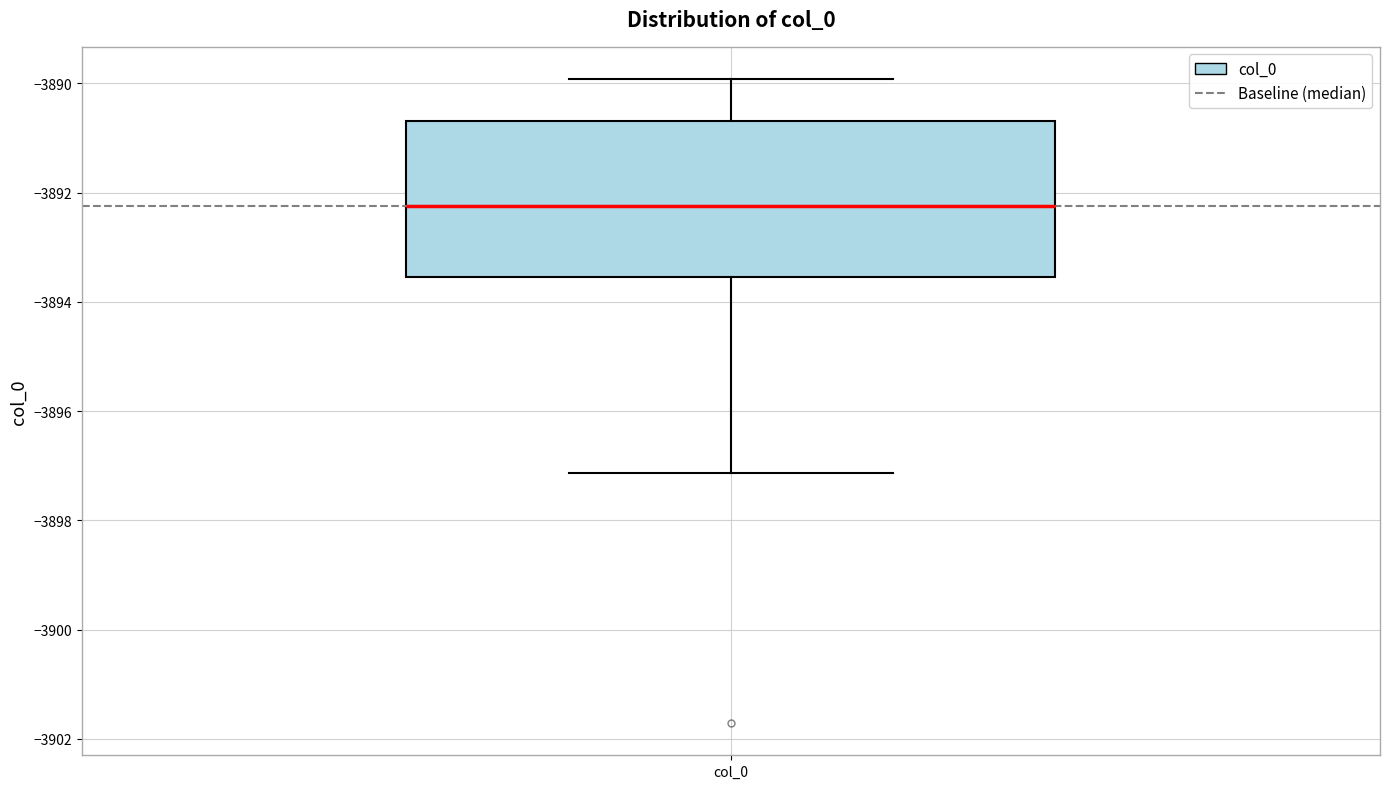

Where does the lower whisker of the box for col_0 end on the y-axis? The values are not printed on the chart, so give them approximately, as read against the axis.

-3897.2